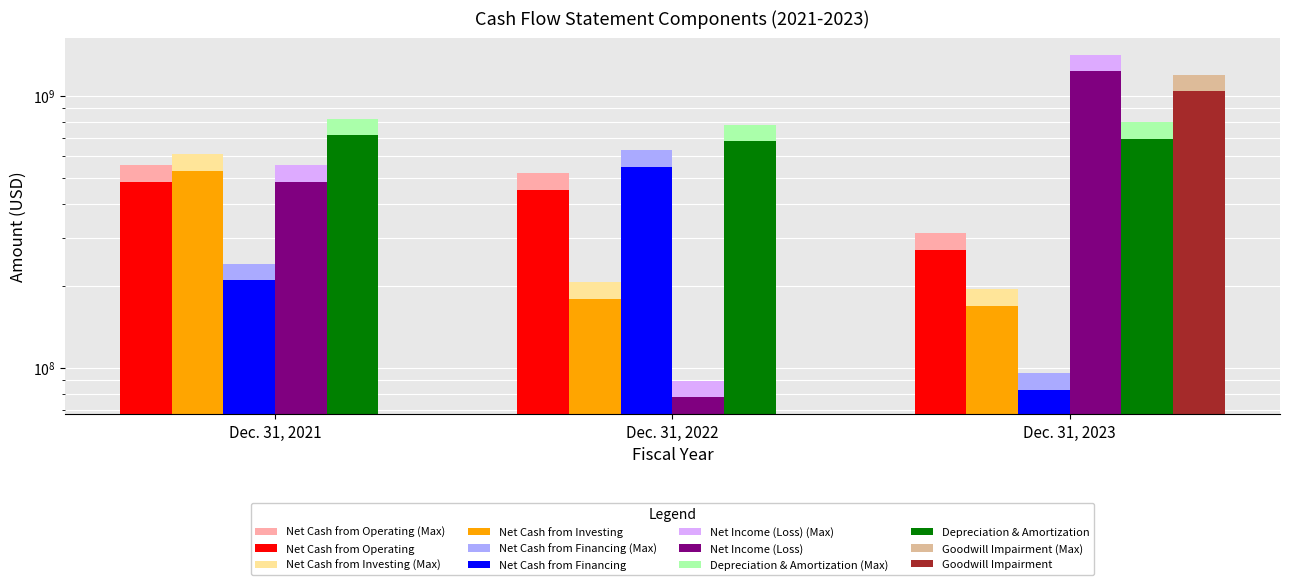

What is the average value of the Net Cash from Investing series?

292666666.7